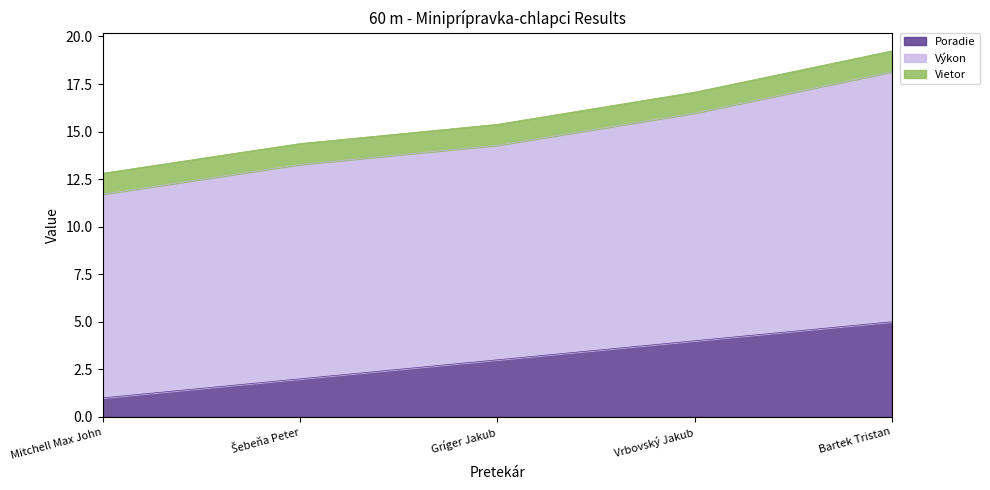

True or false: Výkon and Poradie intersect in this chart.

False